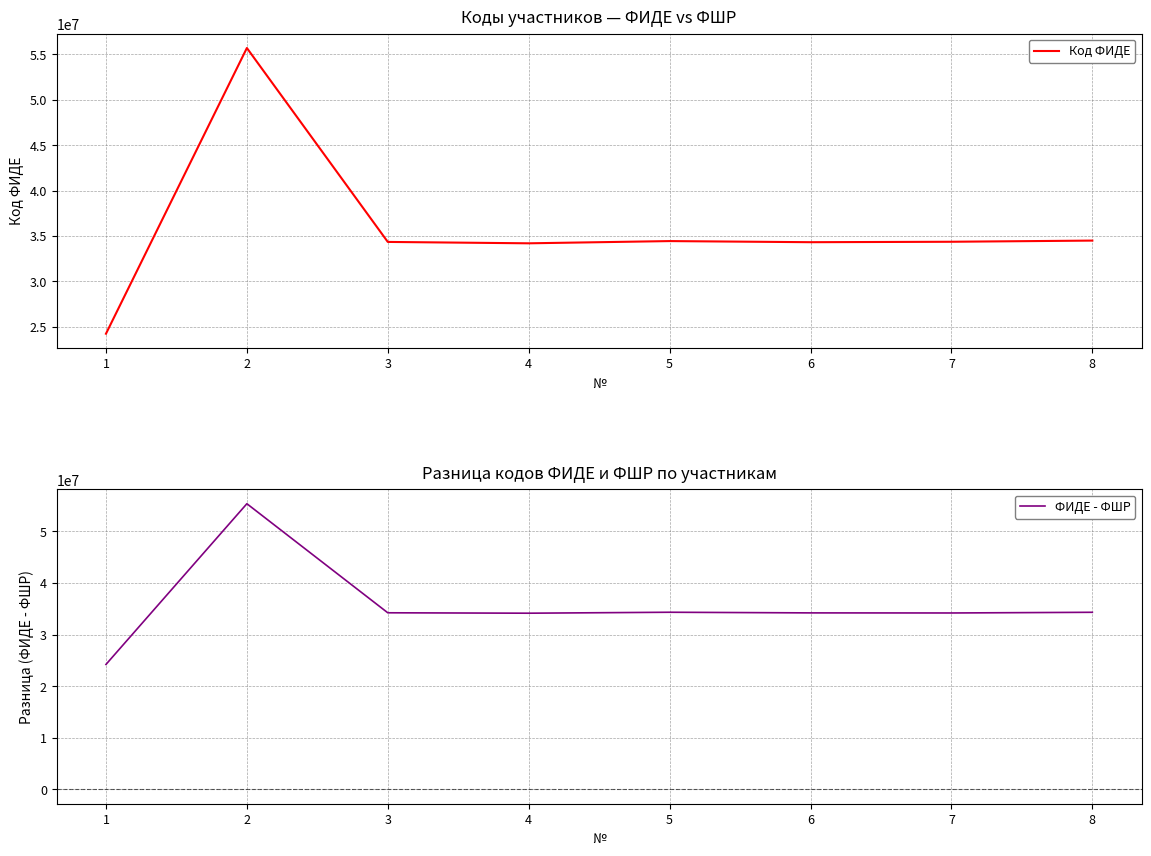

What are all the series names shown in the legend?

Код ФИДЕ, ФИДЕ - ФШР